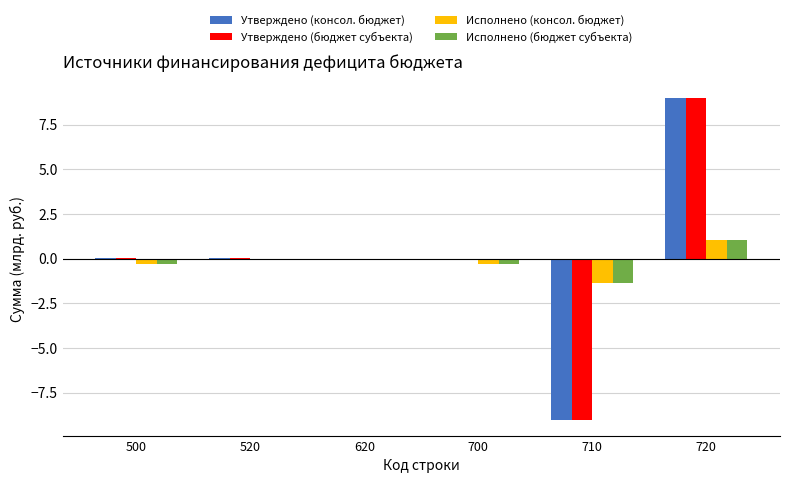

Which category has the highest value across all series?

720